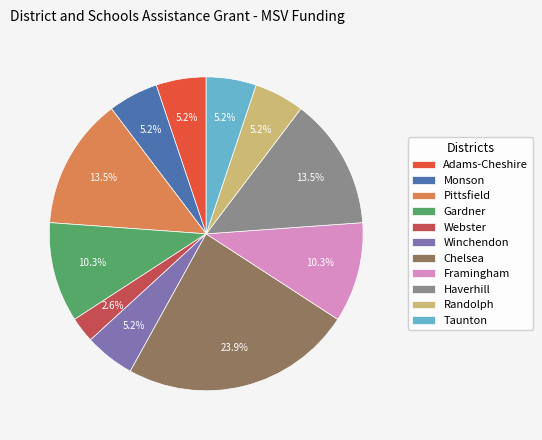

What is the largest slice in the pie chart?

Chelsea